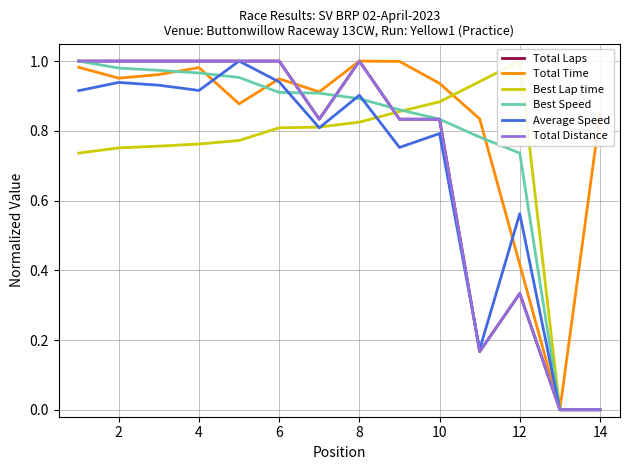

How many data points does each series have?

14